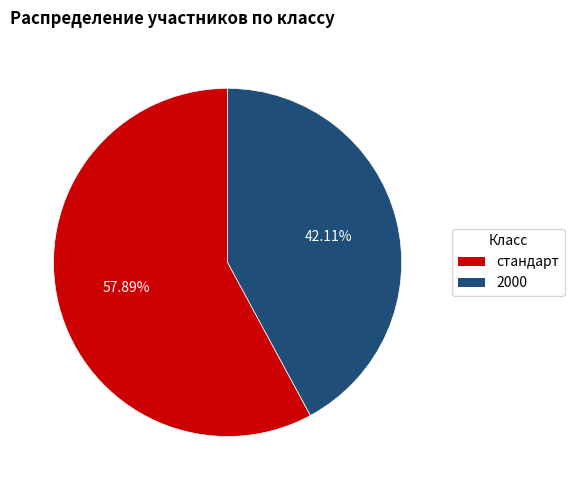

Combined, do 2000 and стандарт account for over 50%?

Yes